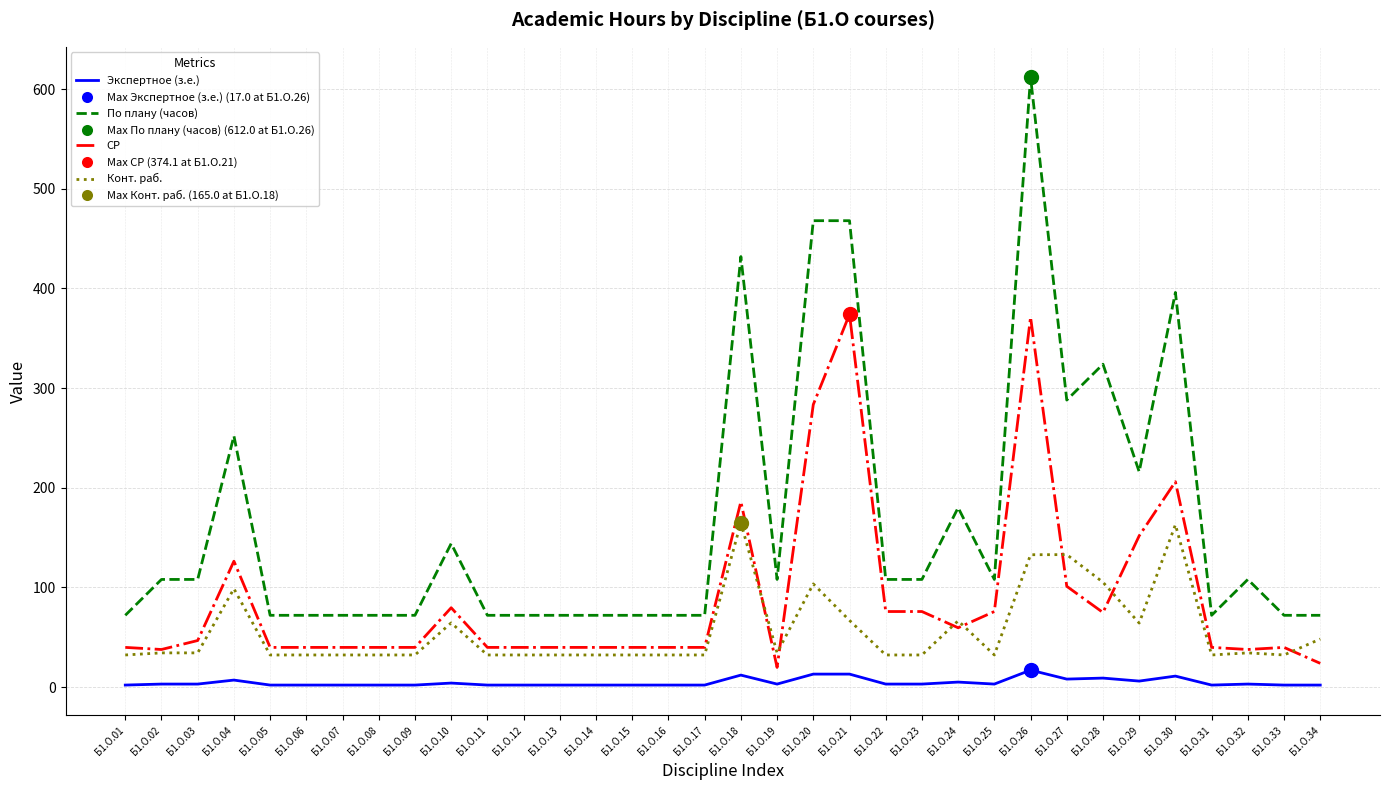

What is the greatest value displayed?

612.0